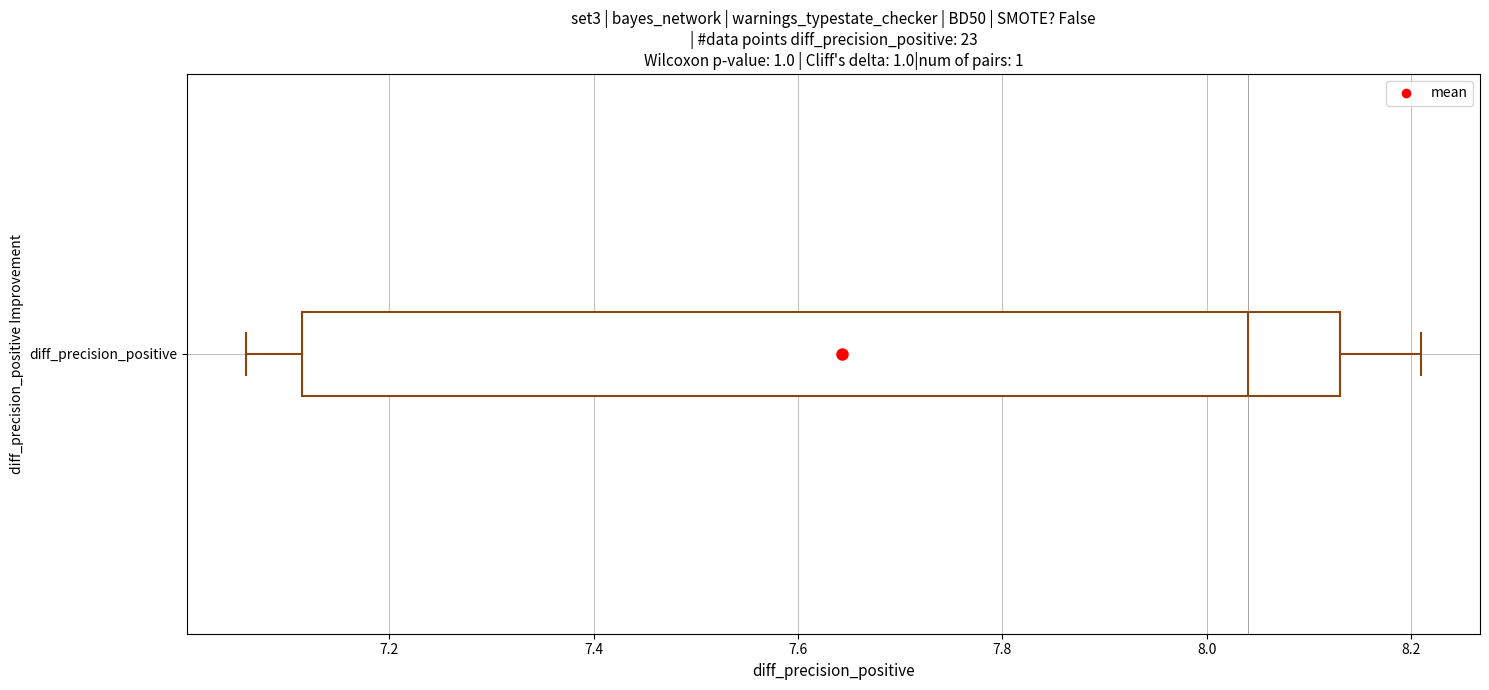

Transcribe this box plot: give where the median line is, the range the box spans, and where the two whiskers end, as read against the x-axis. The values are not printed on the chart, so give them approximately, as read against the axis.

median 8.04, box 7.12 to 8.14, whiskers 7.06 to 8.22